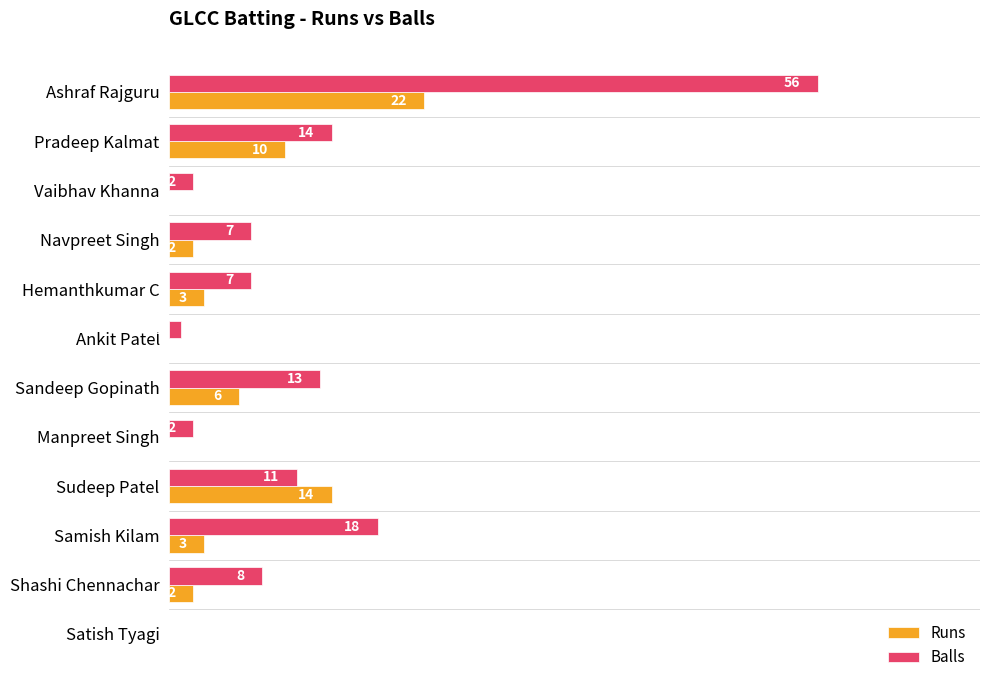

At which category does the chart reach its peak across all series?

Ashraf Rajguru